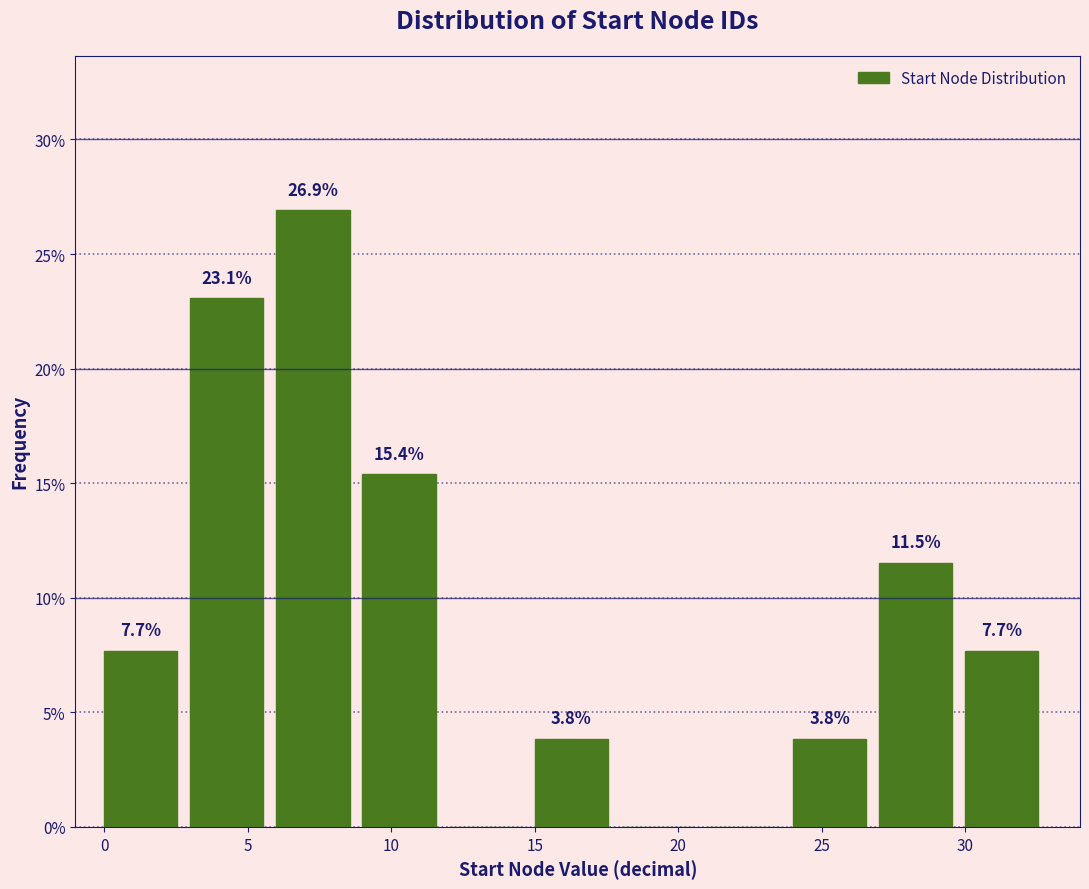

Which range on the x-axis has the tallest bar?

6 to 9